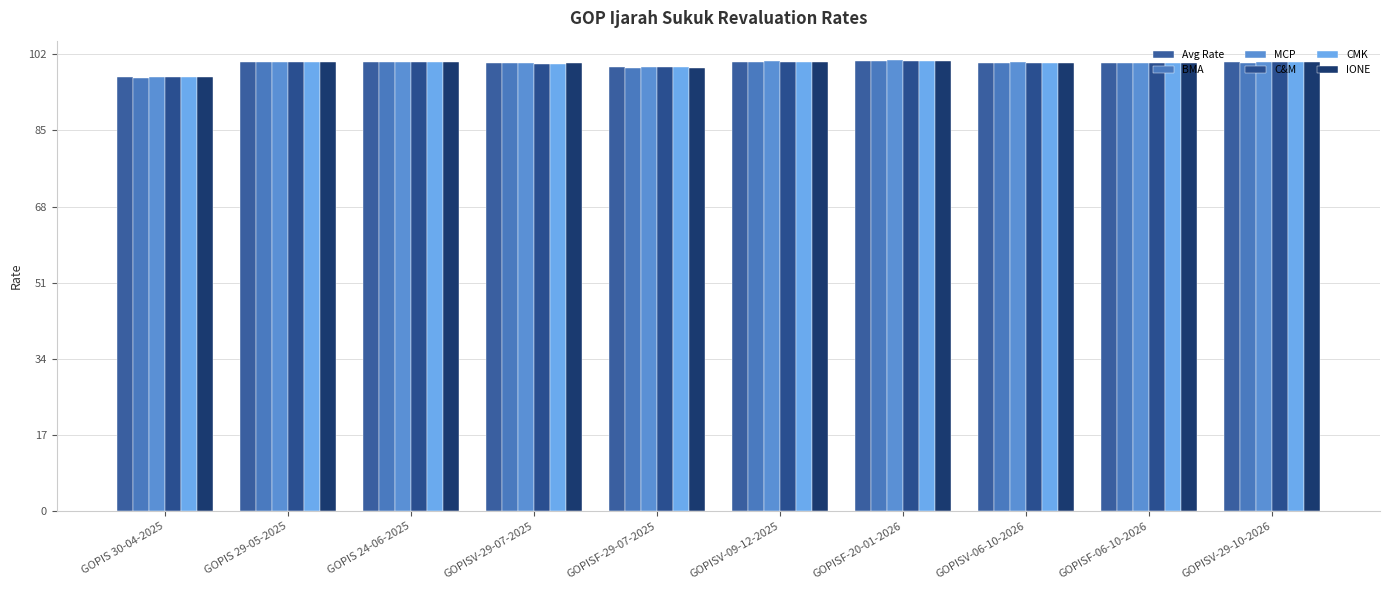

Reading left to right, what are all the values shown in this chart?

Avg Rate: 96.8	100.2	100.2	99.9	99.0	100.3	100.5	100.1	100.0	100.2
BMA: 96.8	100.2	100.2	100.0	99.0	100.3	100.5	100.0	100.0	100.1
MCP: 96.8	100.2	100.3	100.0	99.1	100.5	100.6	100.2	100.0	100.2
C&M: 96.8	100.2	100.2	99.8	99.0	100.3	100.5	100.1	100.0	100.2
CMK: 96.8	100.2	100.2	99.8	99.0	100.3	100.5	100.1	100.0	100.2
IONE: 96.8	100.3	100.2	100.0	99.0	100.3	100.5	100.1	100.0	100.3